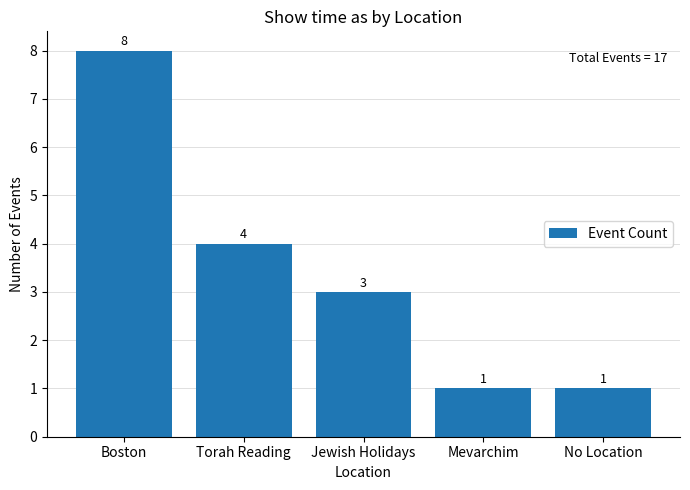

Reading left to right, list all the values displayed in this chart.

8	4	3	1	1